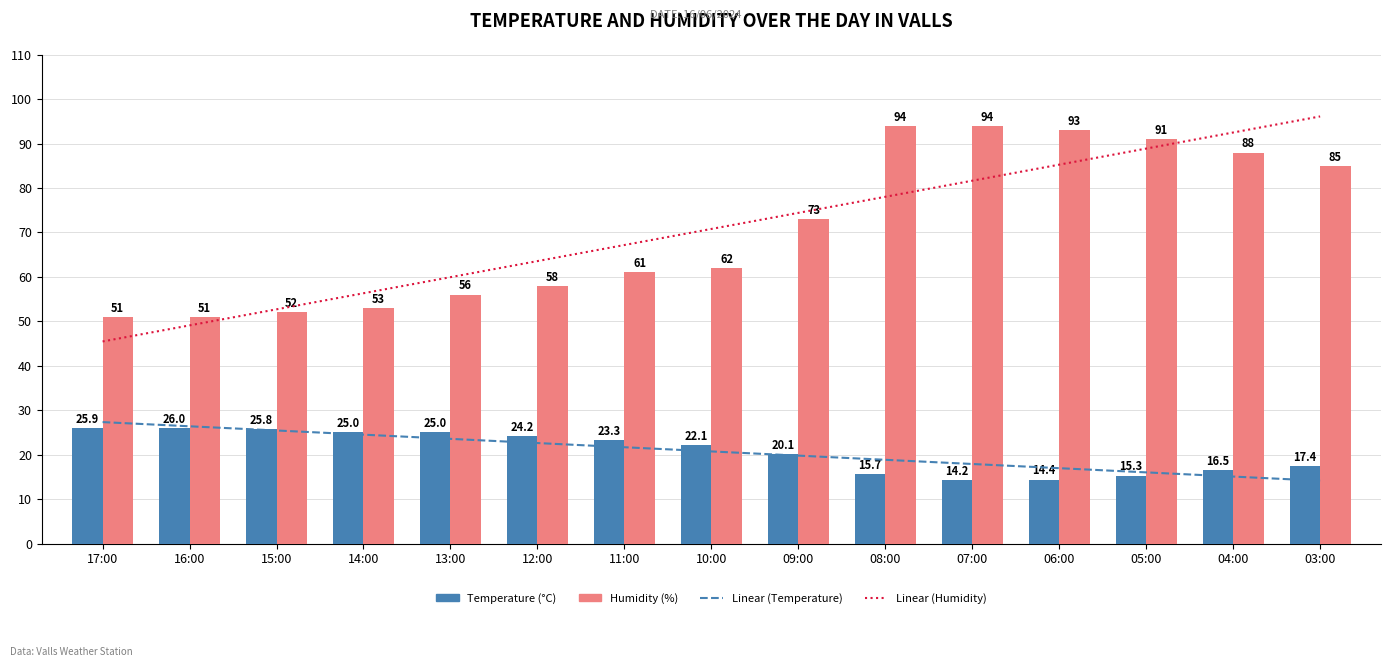

At which category does the chart reach its peak across all series?

03:00